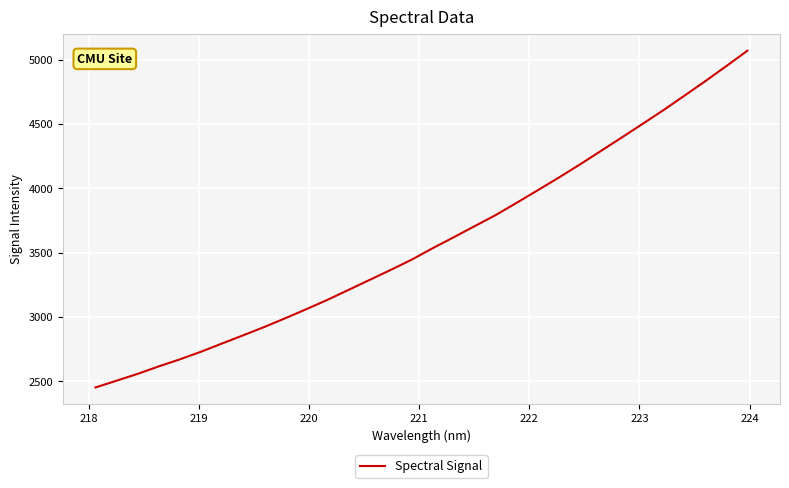

What is the minimum value shown in the chart?

2452.4